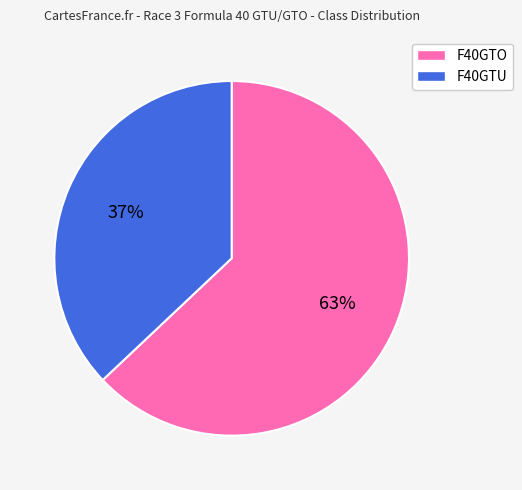

True or false: F40GTO accounts for 71% of the total.

False